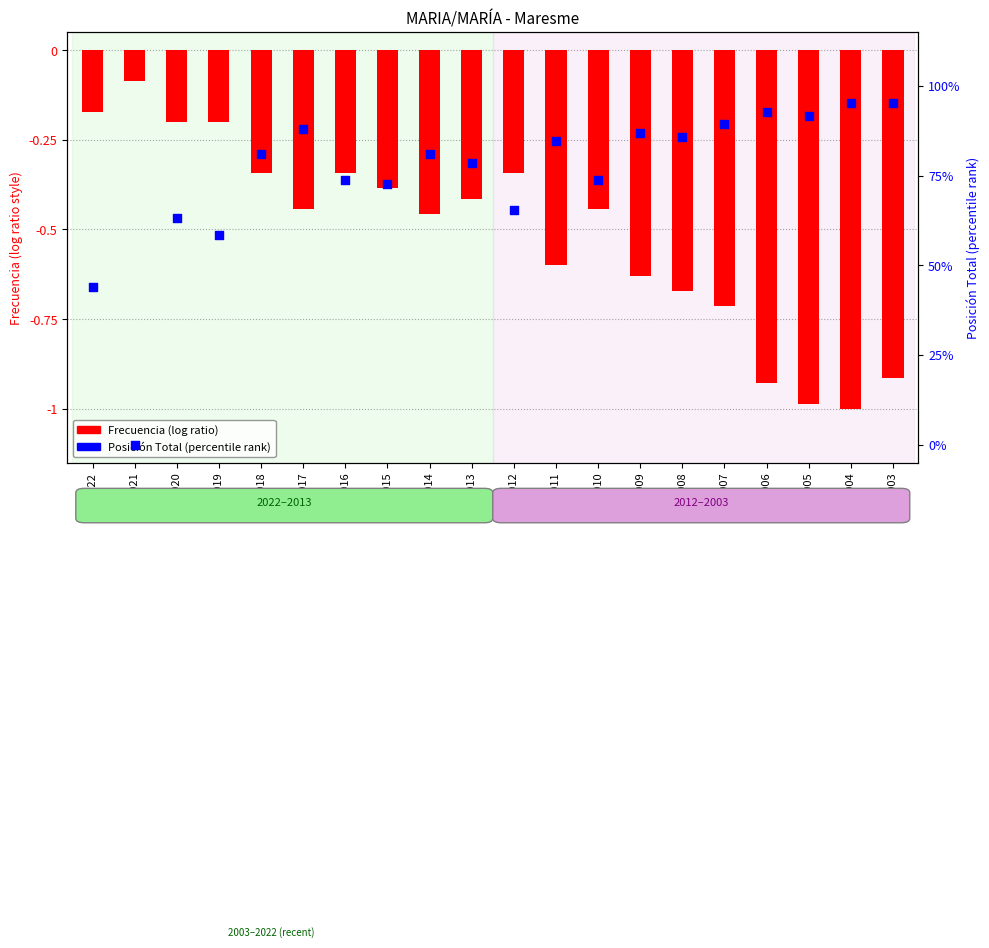

Which series contains the lowest Y value?

Frecuencia (normalizada)